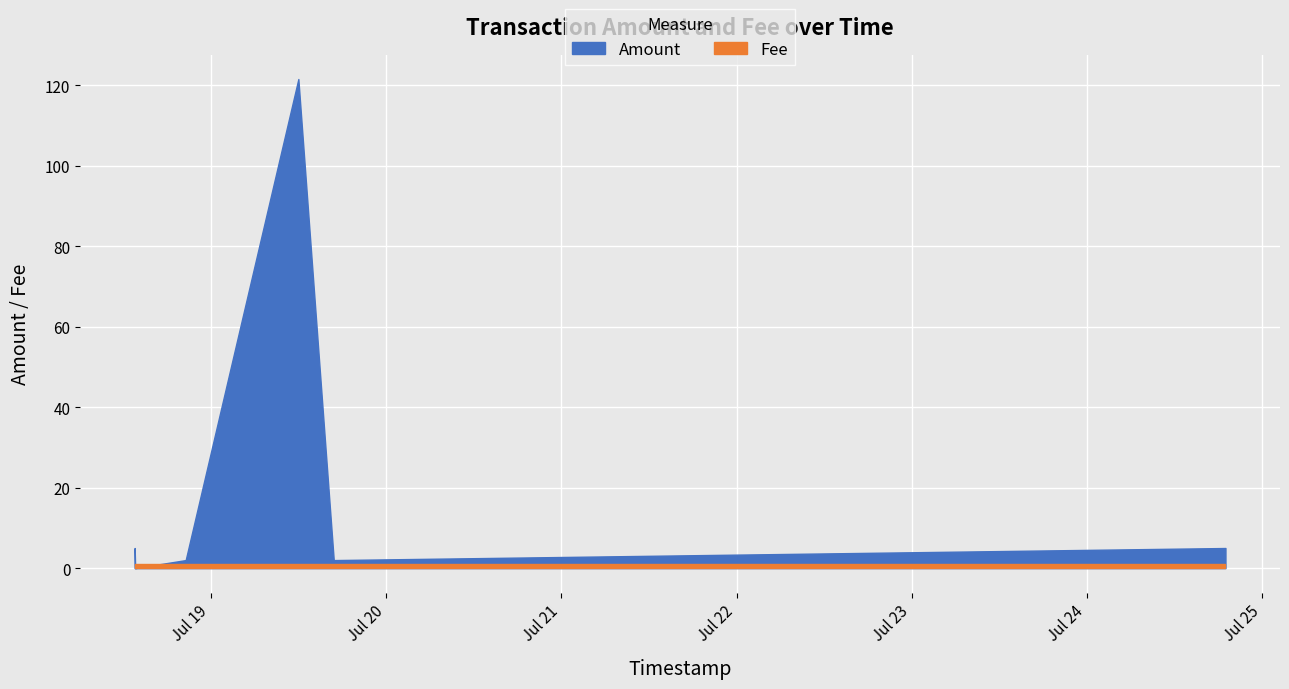

Is it true that Fee equals 0.4 at 2016-07-19 11:57:55?

False